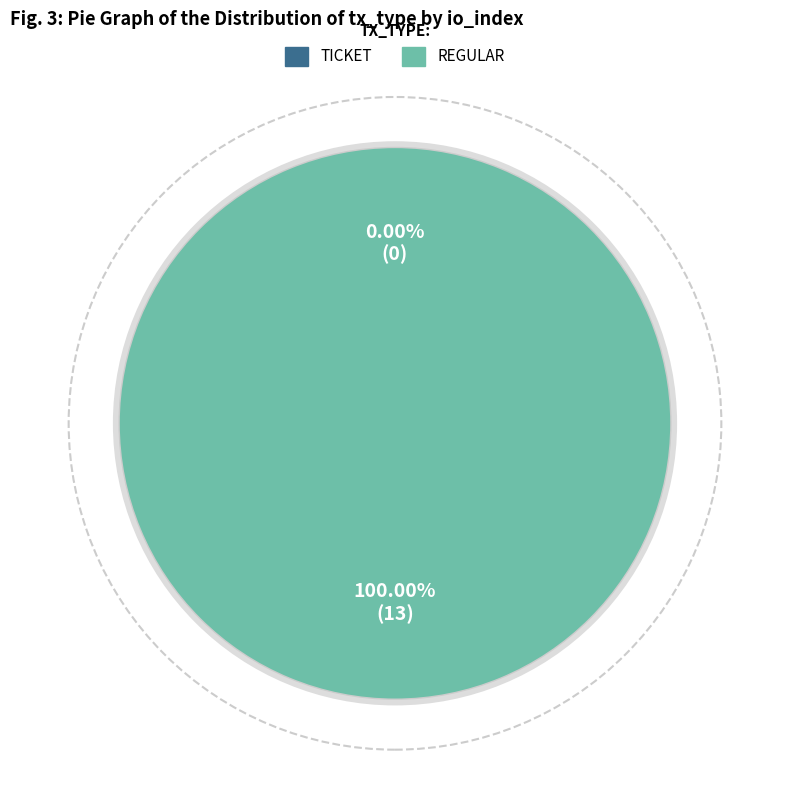

To the nearest percent, what is the difference between the Ticket (io_index=0) and Regular (io_index=13) slice percentages?

100%